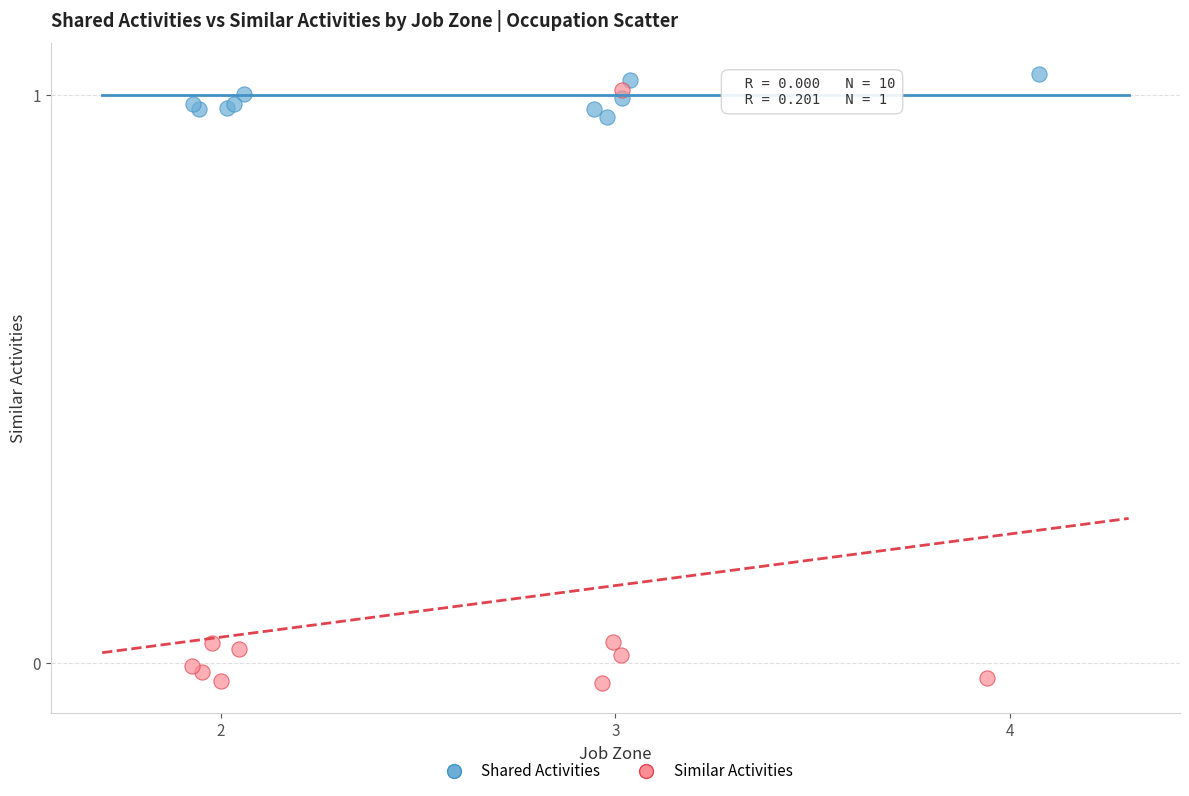

Which series has the largest Y range (max minus min)?

Similar Activities